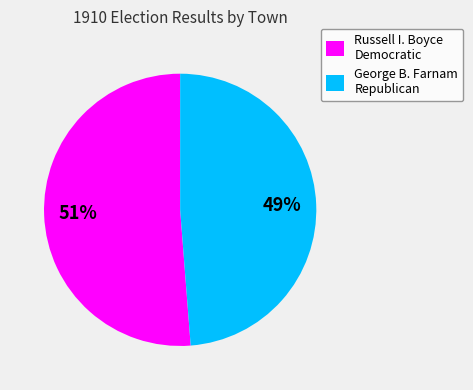

The George B. Farnam Republican slice represents 49% of the pie. True or false?

True